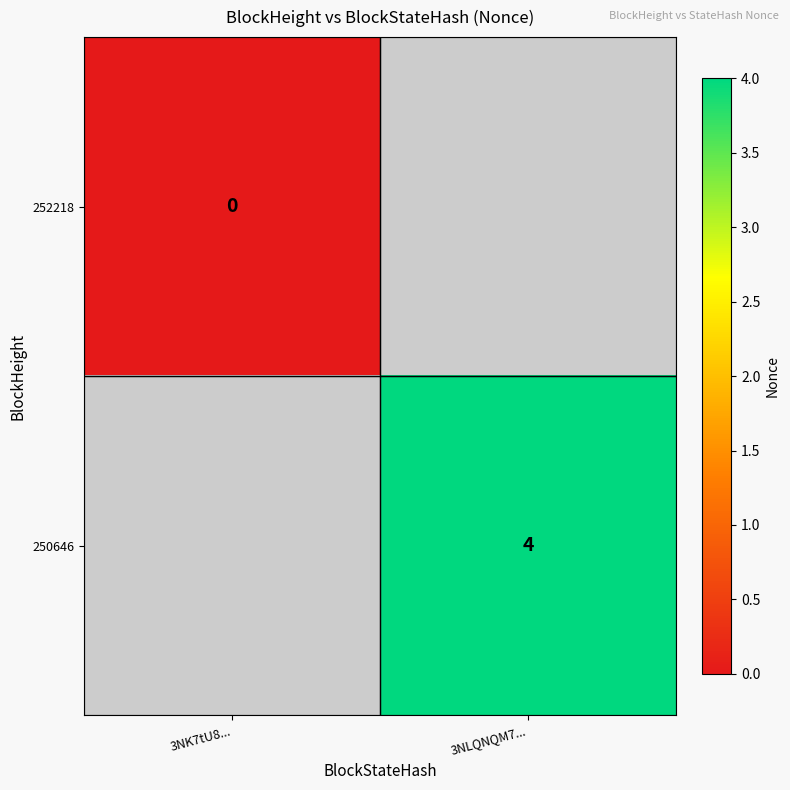

Which label corresponds to the smallest value in the chart?

3NK7tU8...